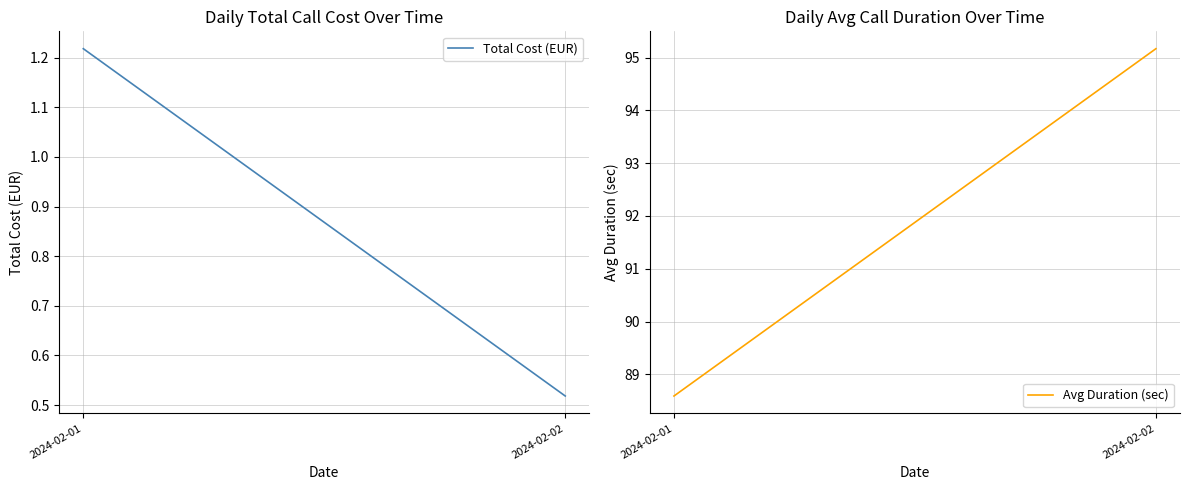

At which category is the sum across all series the highest?

2024-02-02